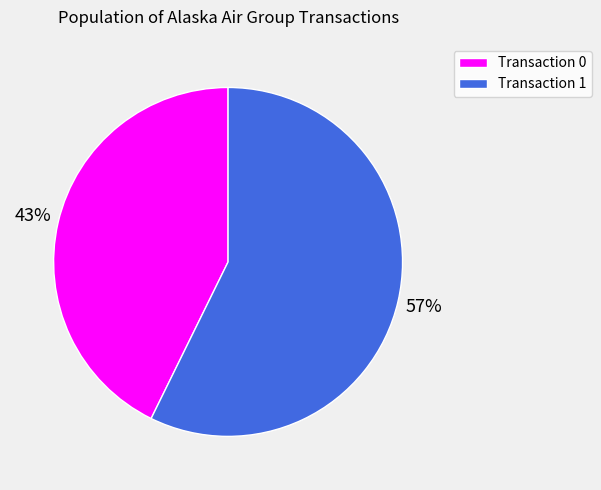

Which has a higher value, Transaction 0 or Transaction 1?

Transaction 1